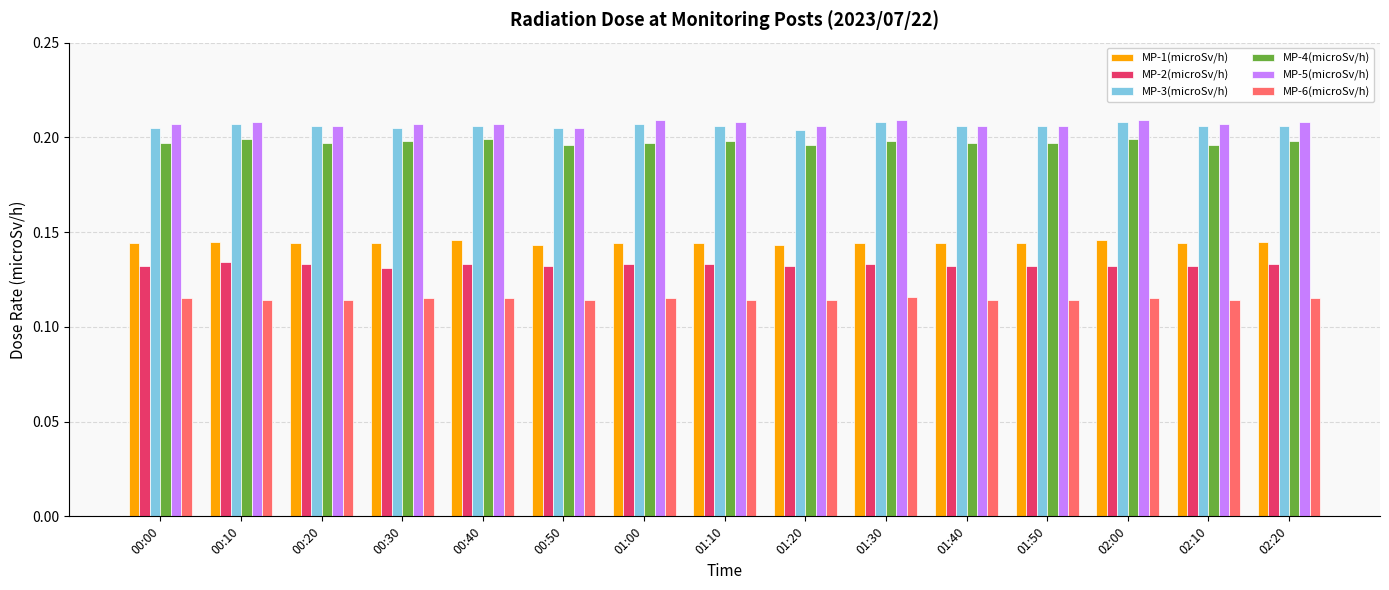

What is the total value across all series at 02:00?

1.0